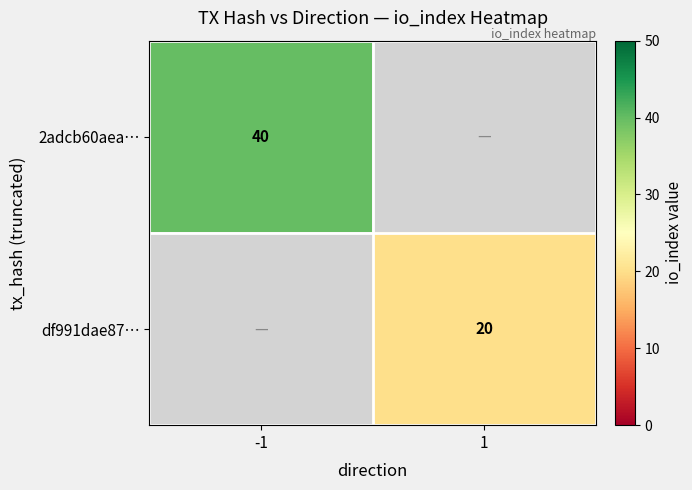

True or false: 2adcb60aea… has a value of 11 at -1.

False